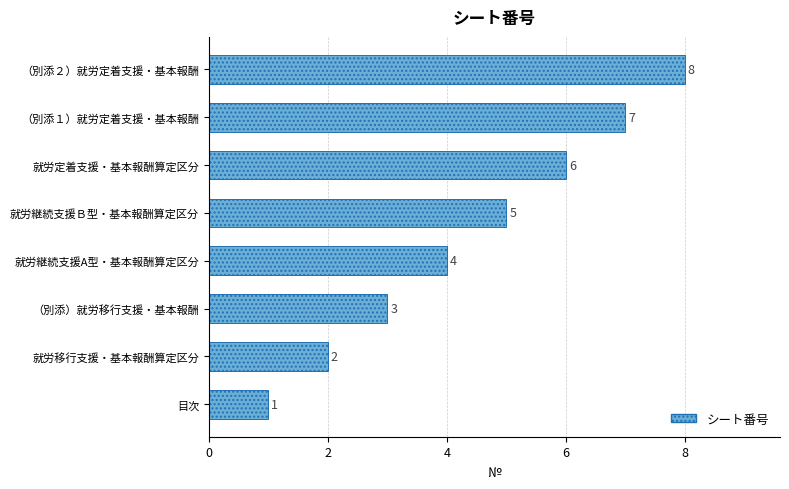

Are the bars grouped side by side (vs. stacked)?

No